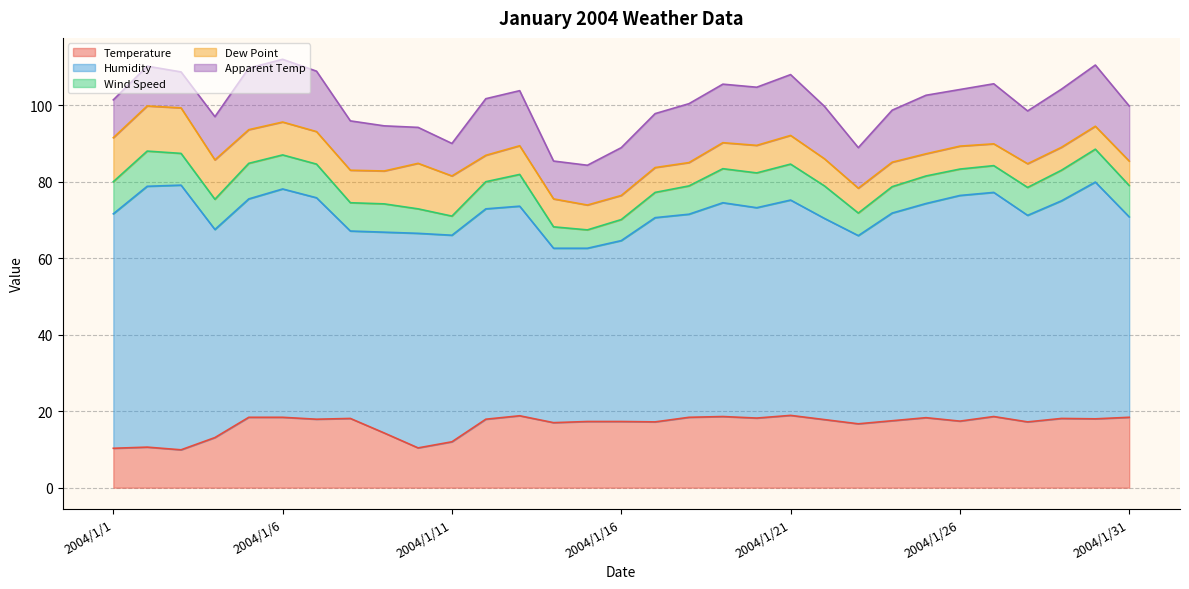

Which category has the lowest value across all series?

2004/1/15